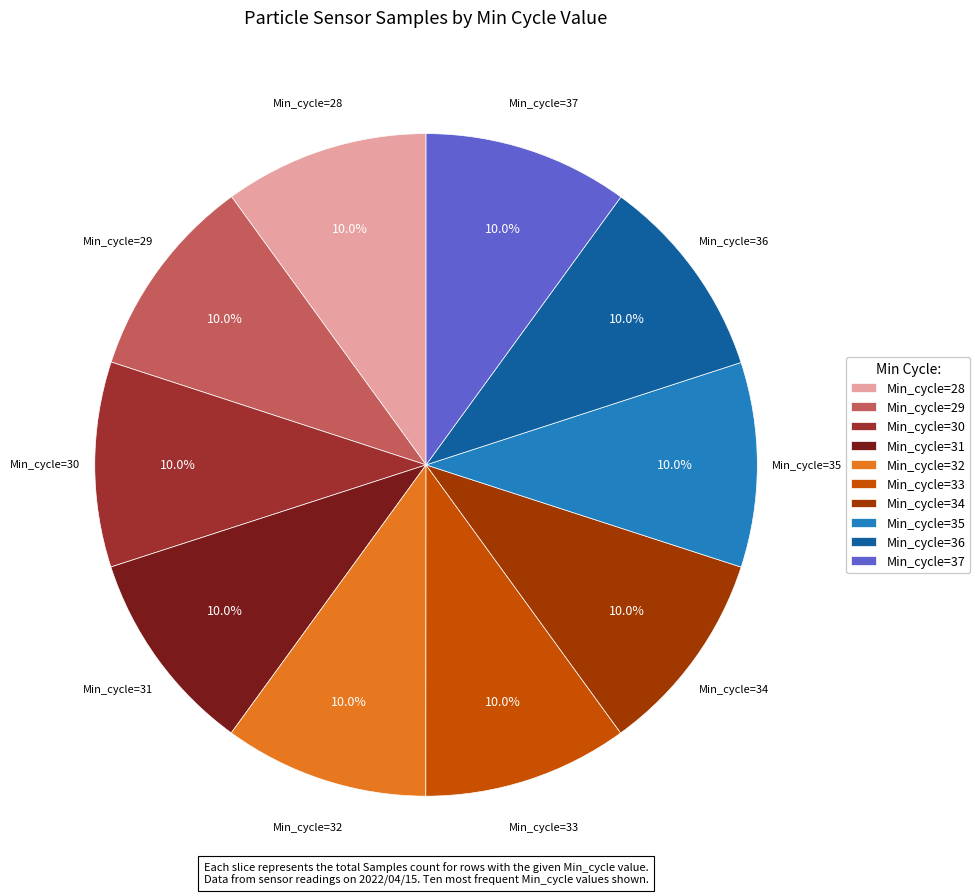

How many slices are in this pie chart?

10